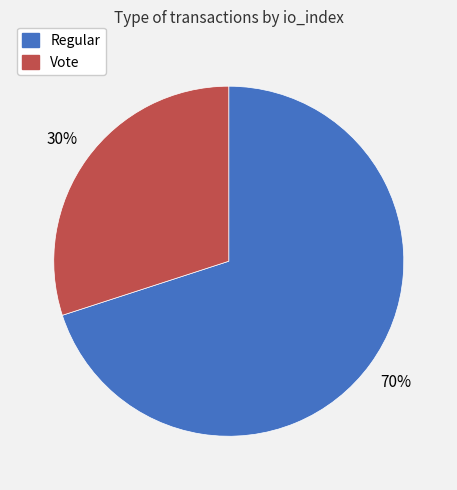

Which has a higher value, Regular or Vote?

Regular